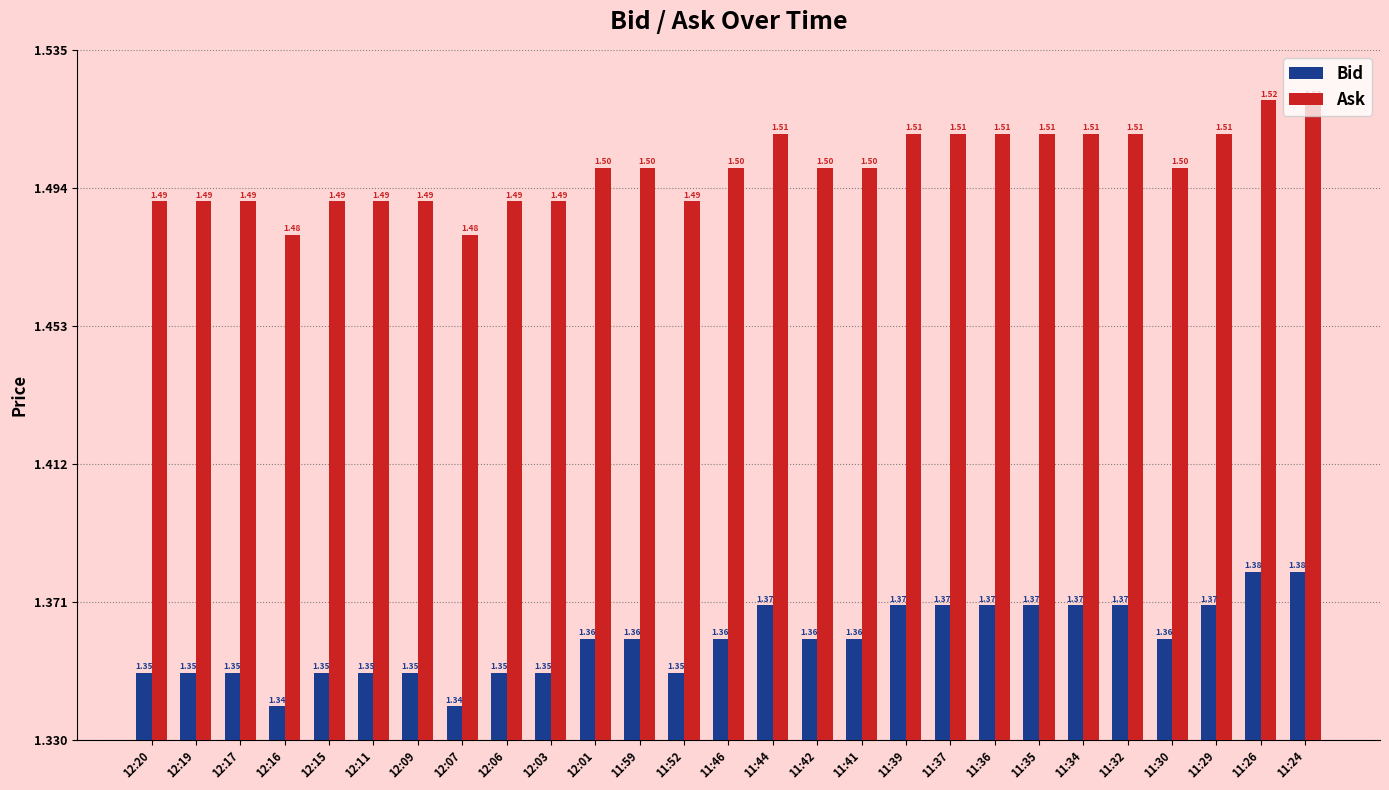

Is the value of Ask at 11:32 greater than the value of Bid at 11:24?

Yes